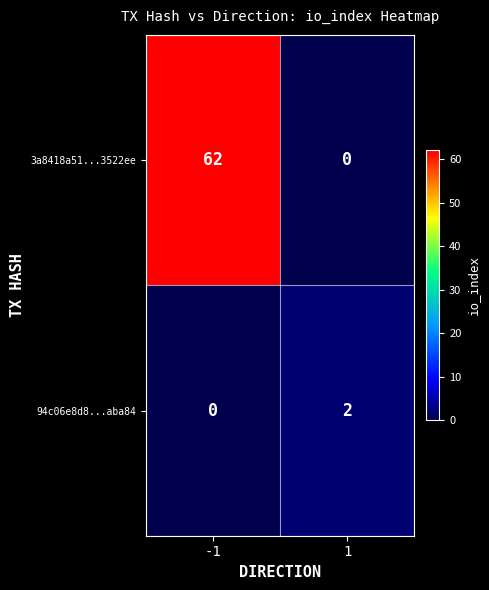

What is the spread (max minus min) of values at -1?

62